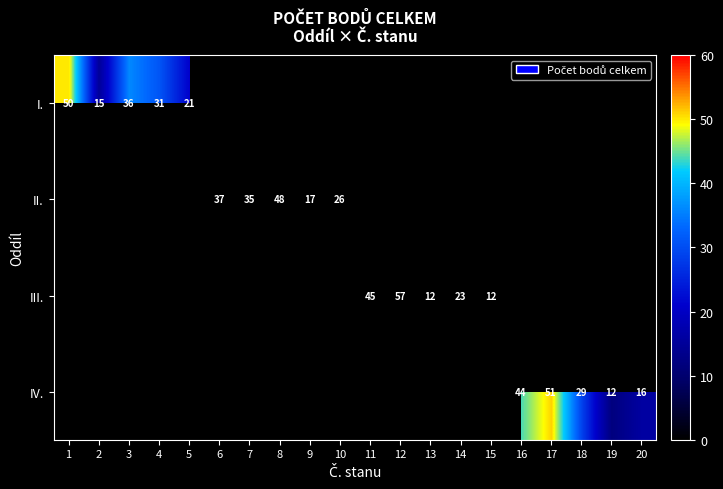

At how many categories does at least one series exceed 49?

3